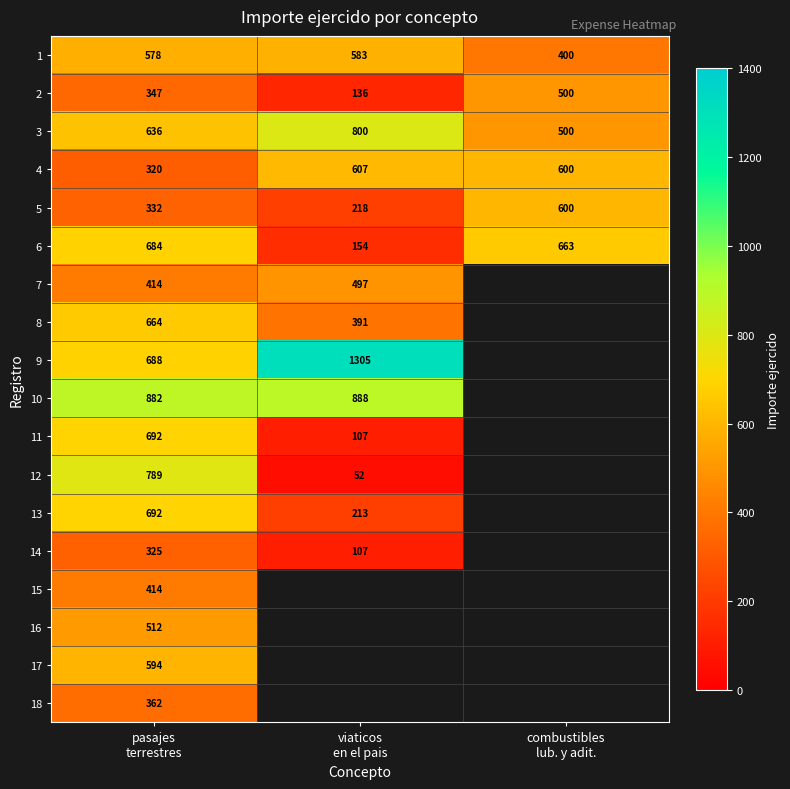

What is the sum of all 3 values?

1936